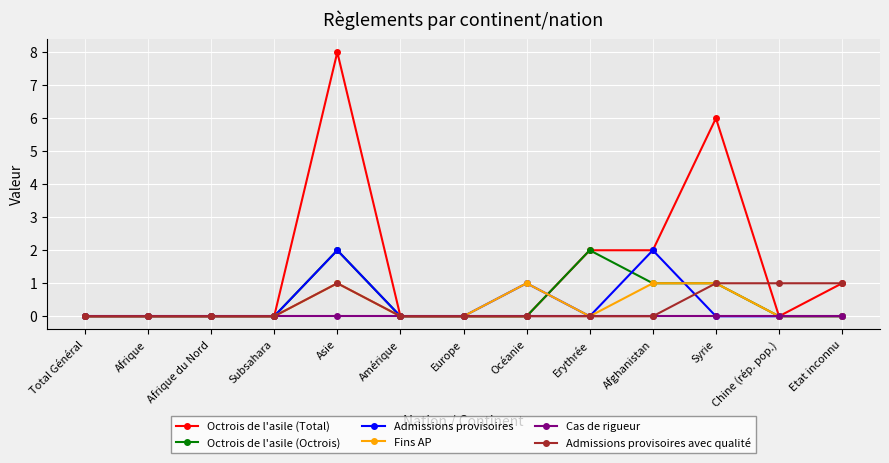

Which series has the largest range (max minus min)?

Octrois de l'asile (Total)